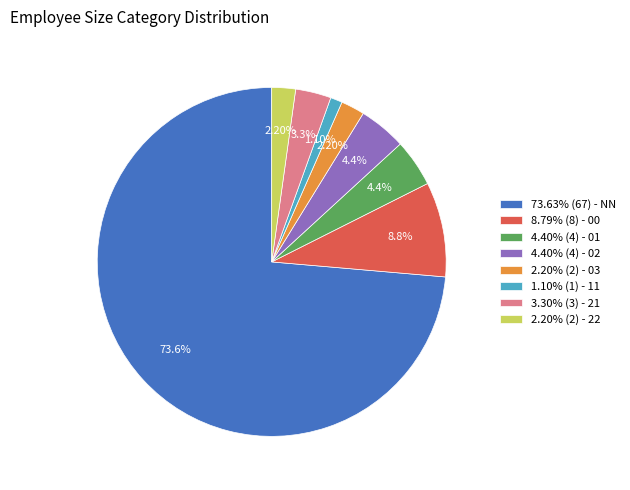

Which category has the biggest portion of the pie?

73.63% (67) - NN